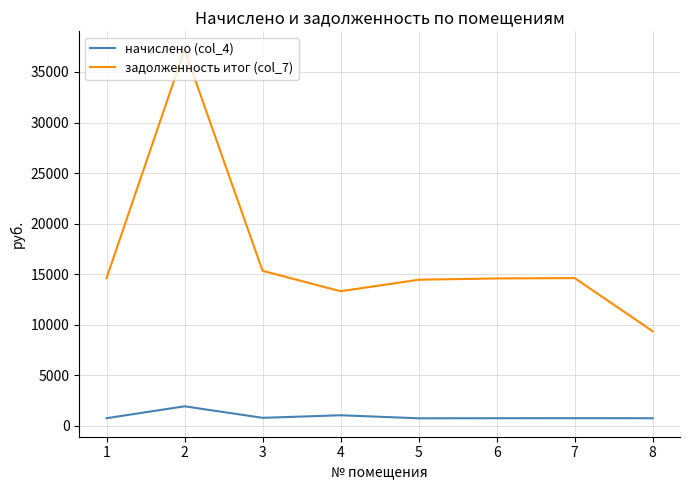

What is the difference between the second highest and minimum values in the начислено (col_4) series?

301.1